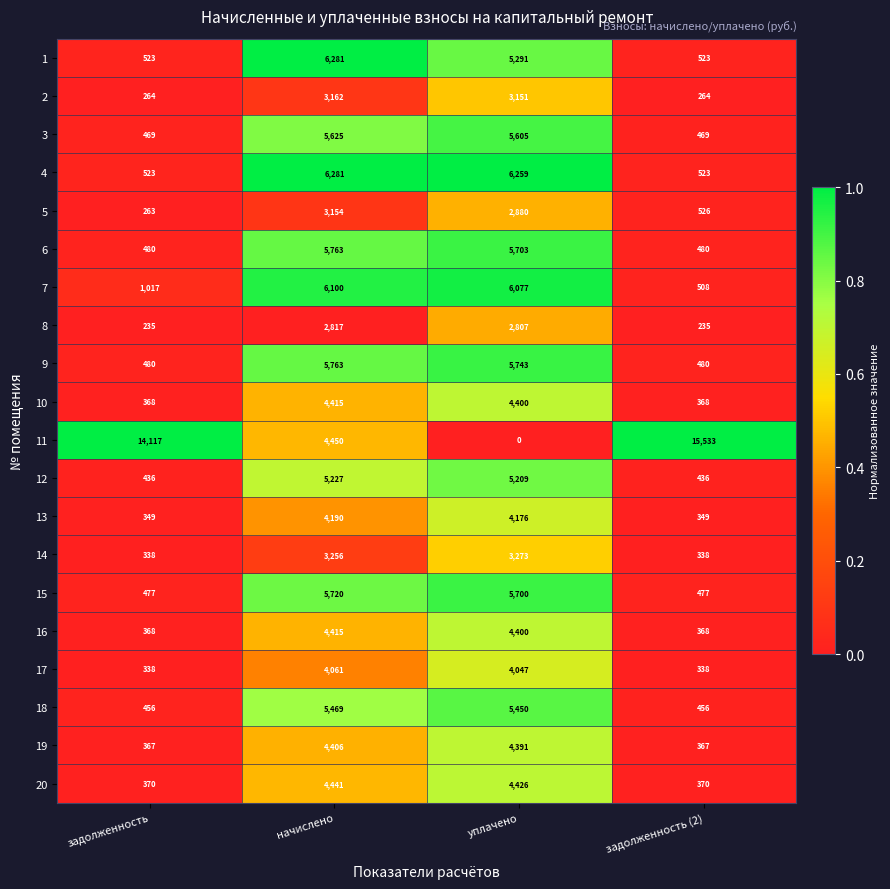

What is the greatest value displayed?

15533